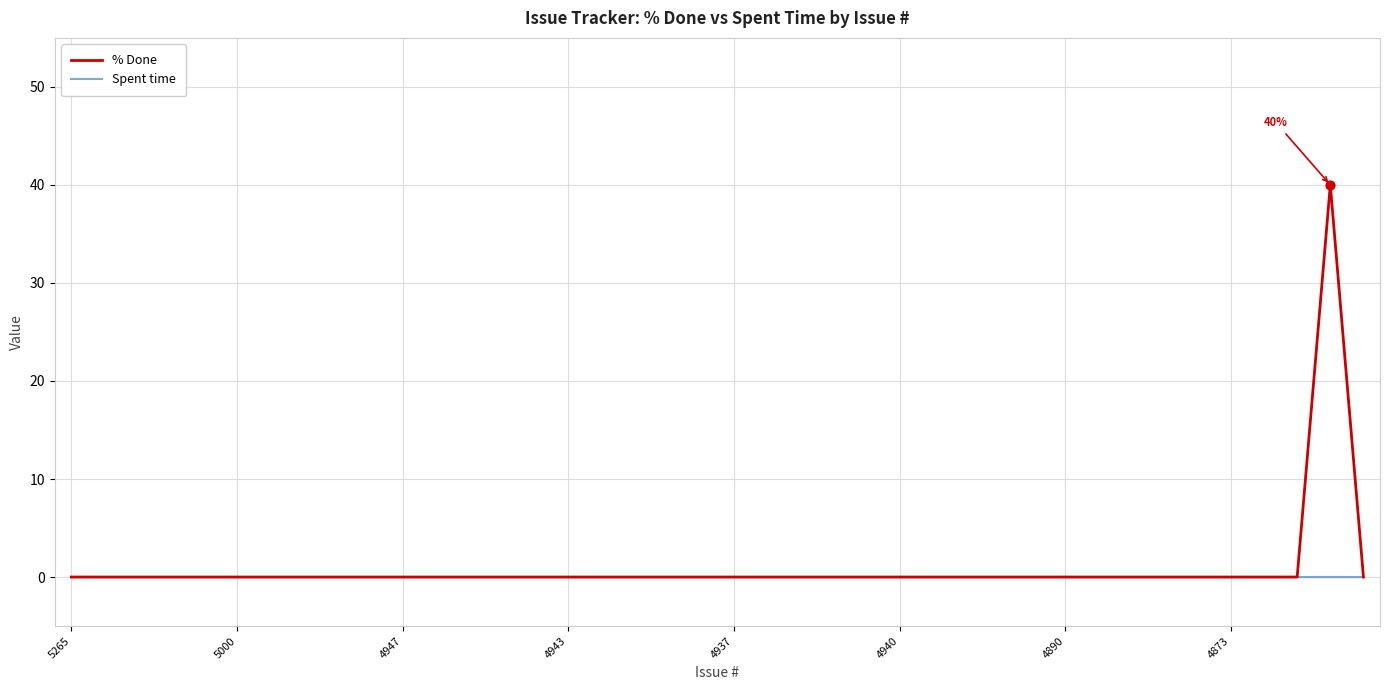

Which series has the widest spread of values?

% Done